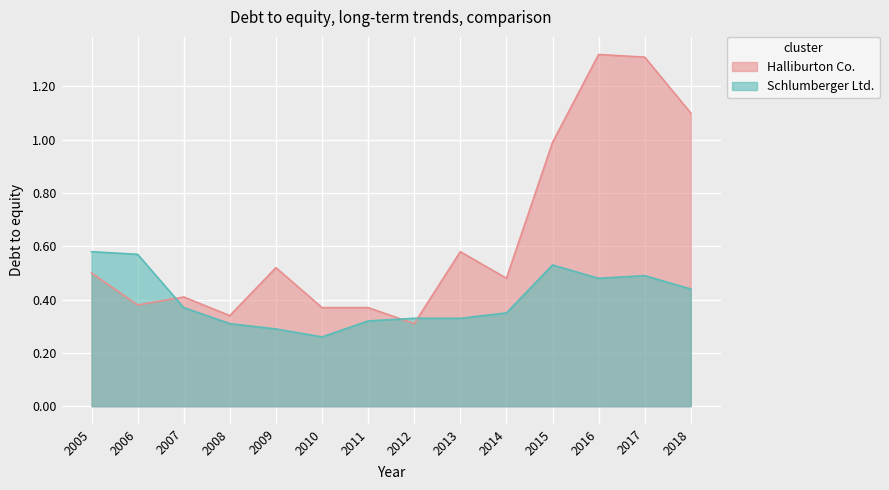

Which series changed the most between 2013 and 2014?

Halliburton Co.